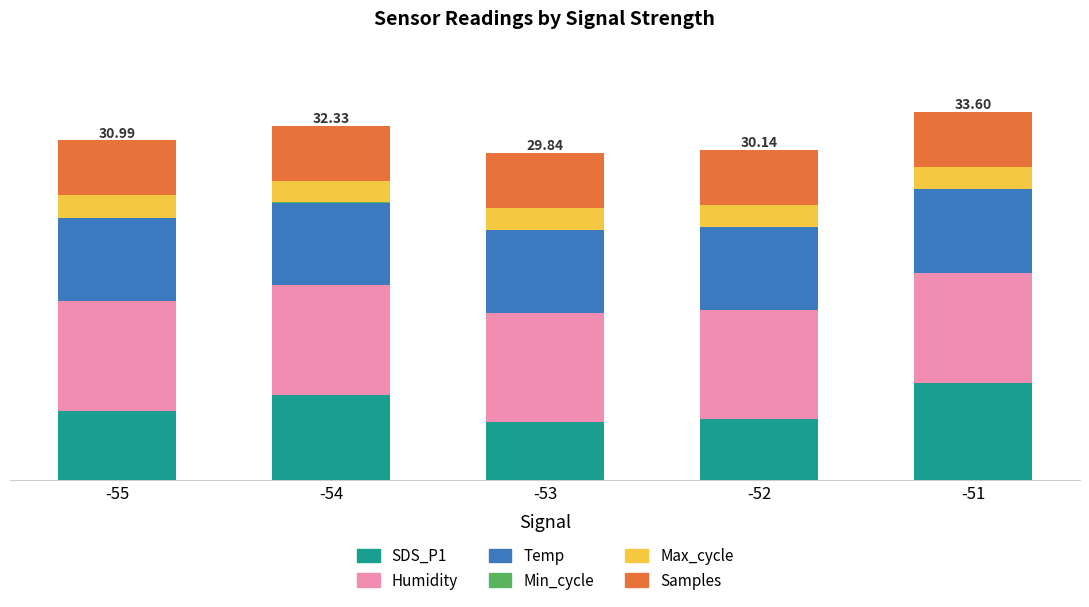

Read the Temp value at -54.

7.5